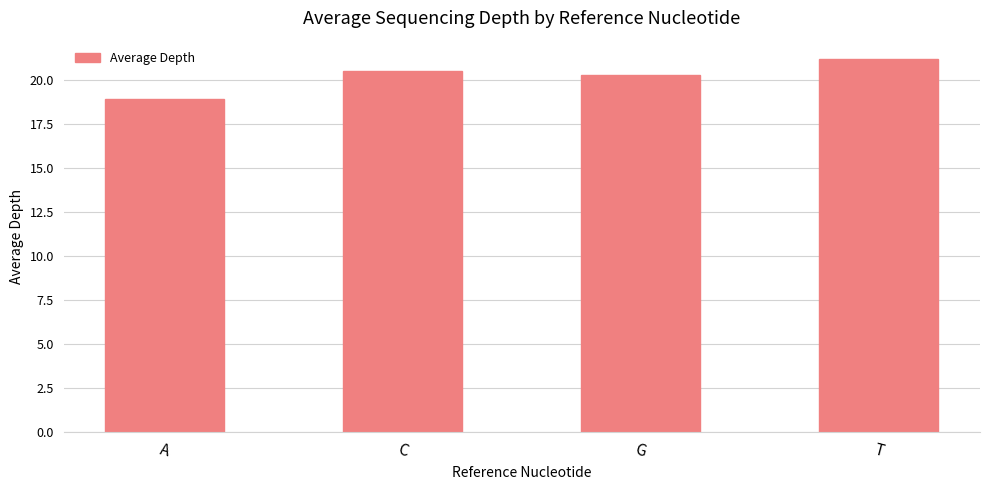

What is the value of the 2nd bar from the left?

20.5